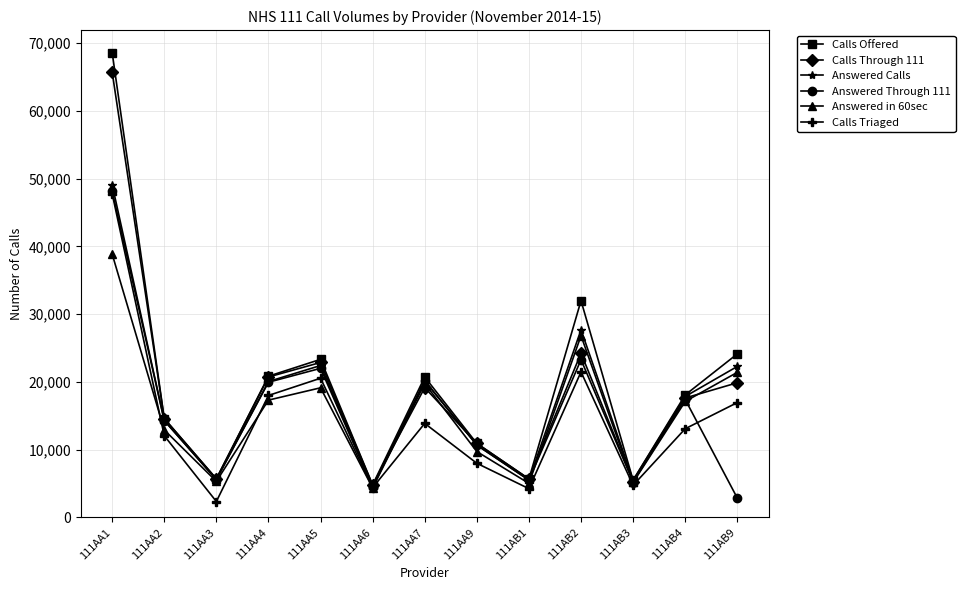

Is this an area chart (filled region under the line)?

No